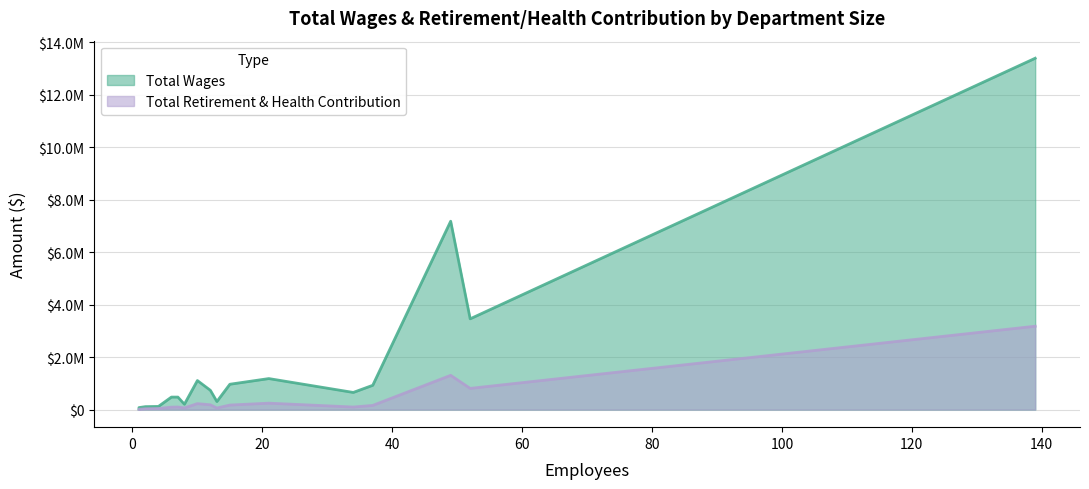

How many data points in Total Wages are less than 654187?

8